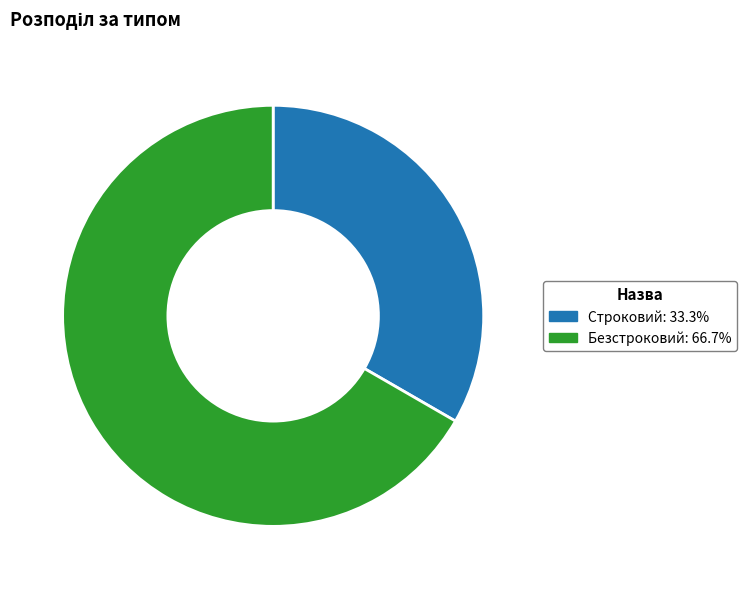

What is the majority slice?

Безстроковий